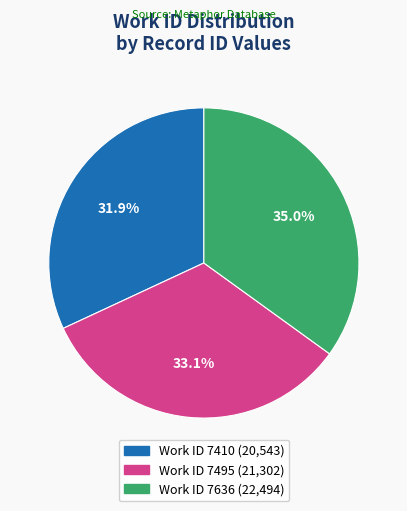

Is there any slice that represents more than half of the pie?

No